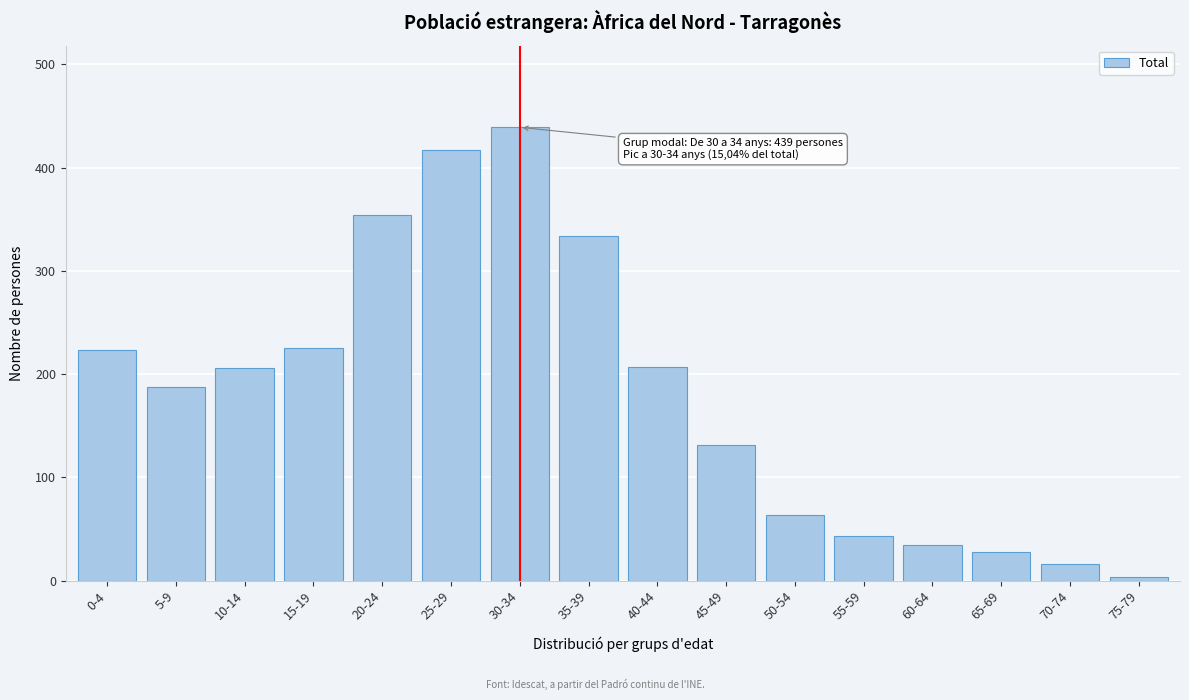

True or false: the data shows 4 at 75-79.

True